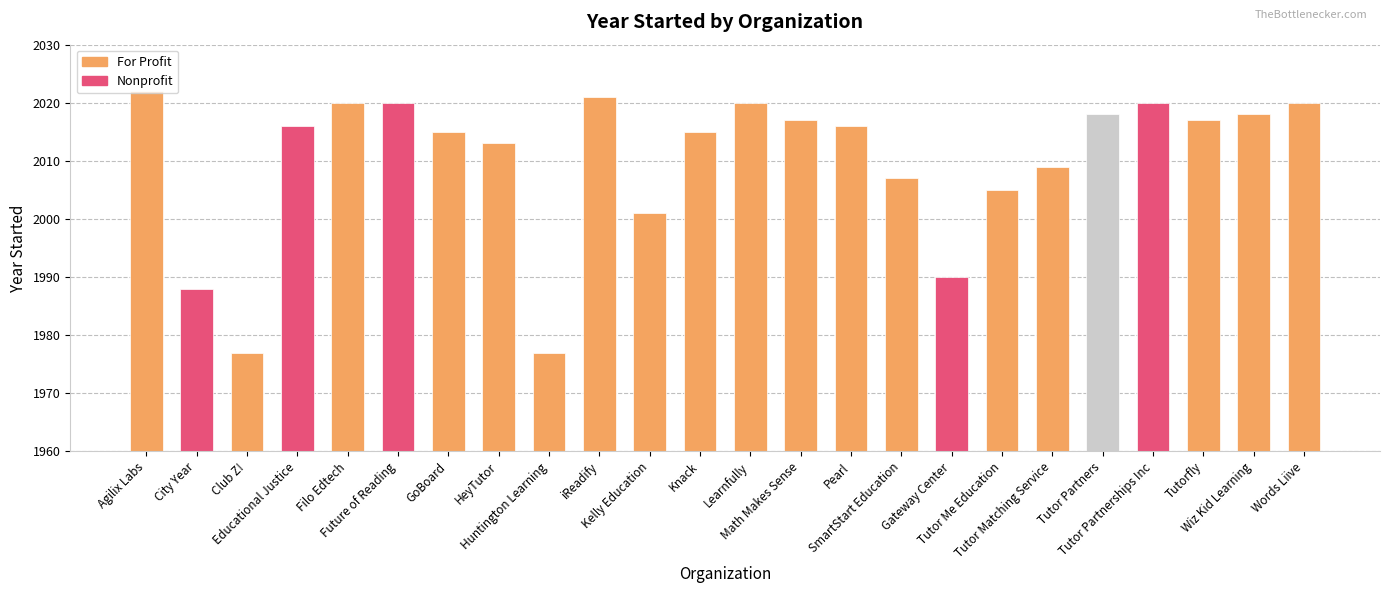

List the labels in order of value, largest first.

Agilix Labs, iReadify, Filo Edtech, Future of Reading, Learnfully, Tutor Partnerships Inc, Words Liive, Tutor Partners, Wiz Kid Learning, Math Makes Sense, Tutorfly, Educational Justice, Pearl, GoBoard, Knack, HeyTutor, Tutor Matching Service, SmartStart Education, Tutor Me Education, Kelly Education, Gateway Center, City Year, Club Z!, Huntington Learning